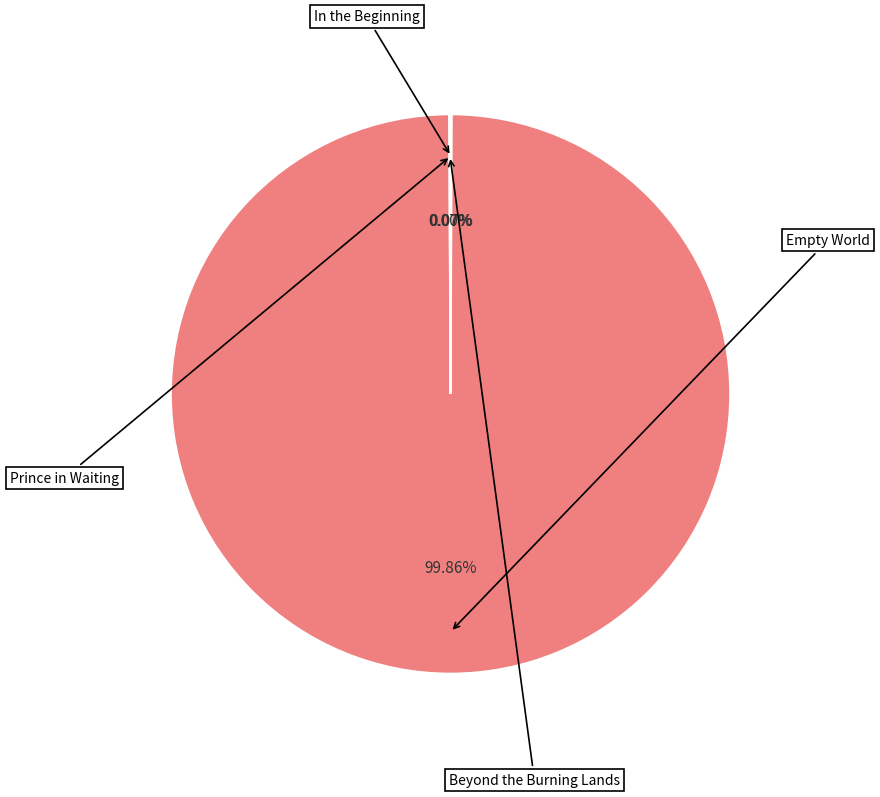

To the nearest percent, what is the average slice percentage?

25%